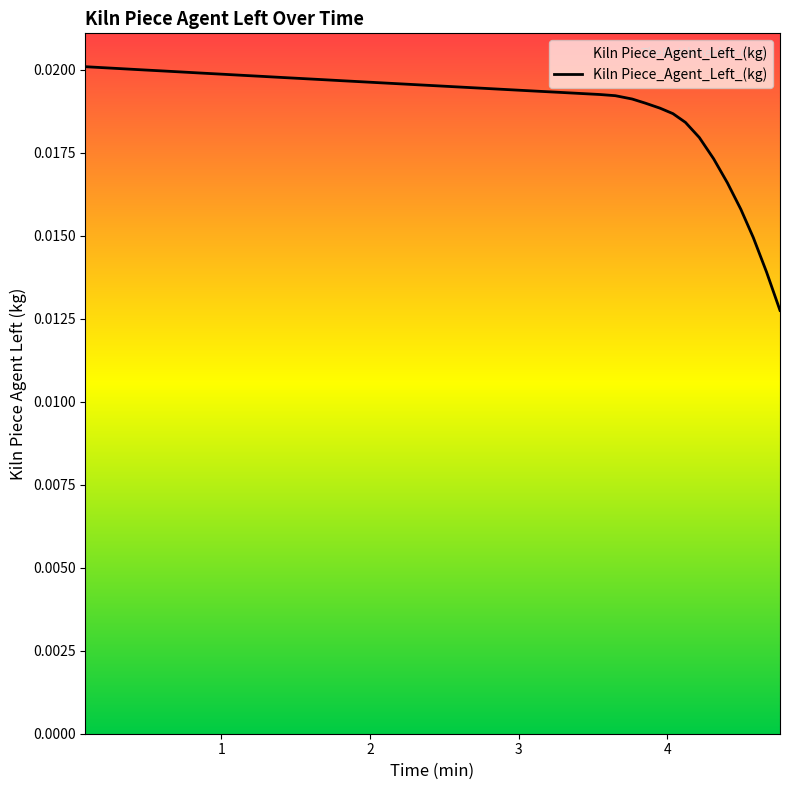

Which label corresponds to the largest value in the chart?

0.083333